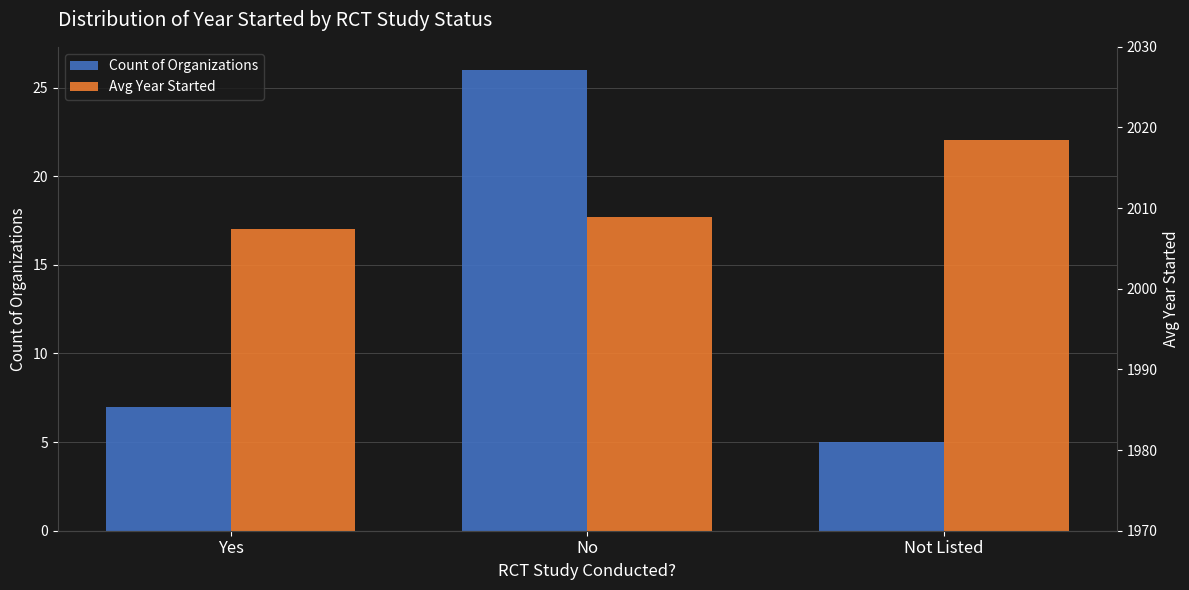

What is the total value across all series at No?

2034.8